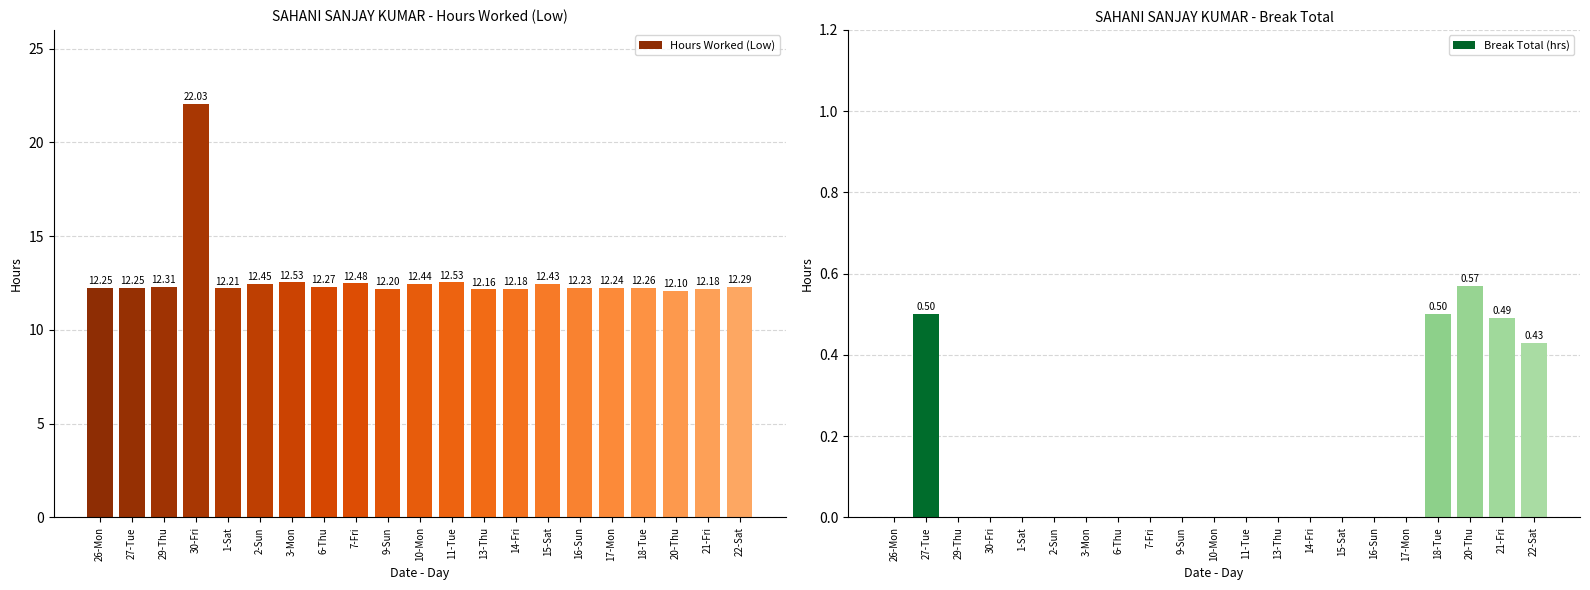

Reading left to right, list all the values displayed in this chart.

Hours Worked (Low): 12.2	12.2	12.3	22.0	12.2	12.4	12.5	12.3	12.5	12.2	12.4	12.5	12.2	12.2	12.4	12.2	12.2	12.3	12.1	12.2	12.3
Break Total (hrs): 0.0	0.5	0.0	0.0	0.0	0.0	0.0	0.0	0.0	0.0	0.0	0.0	0.0	0.0	0.0	0.0	0.0	0.5	0.6	0.5	0.4